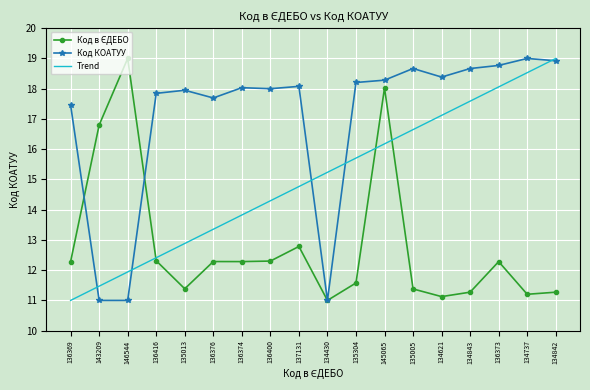

True or false: Код КОАТУУ and Trend cross at least once.

True